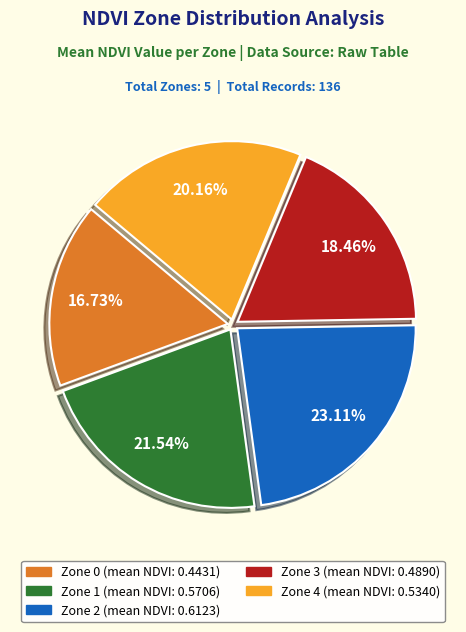

Between Zone 2 and Zone 1, which is larger?

Zone 2